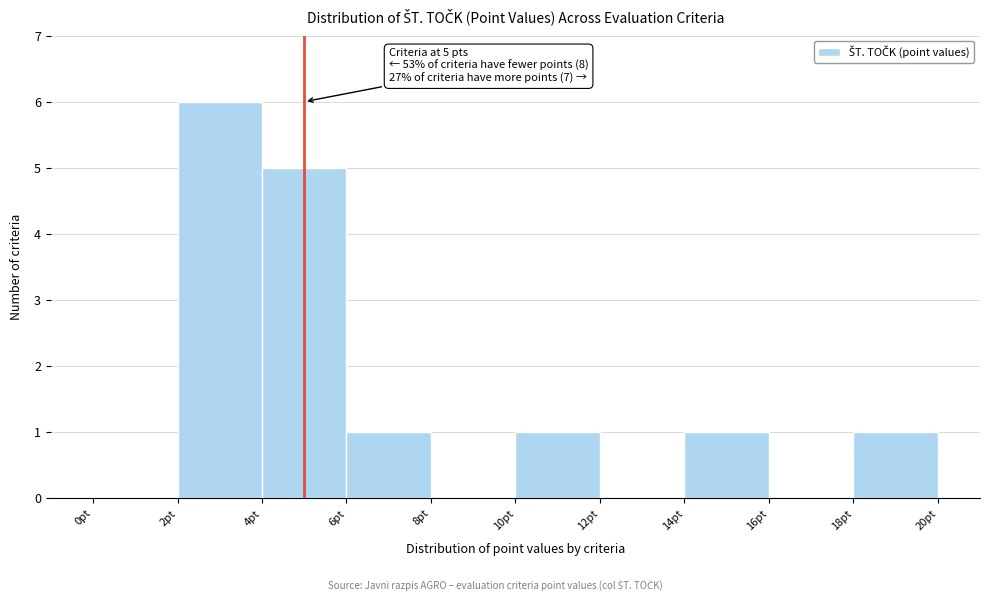

Over which range of the x-axis is the bar tallest?

2 to 4